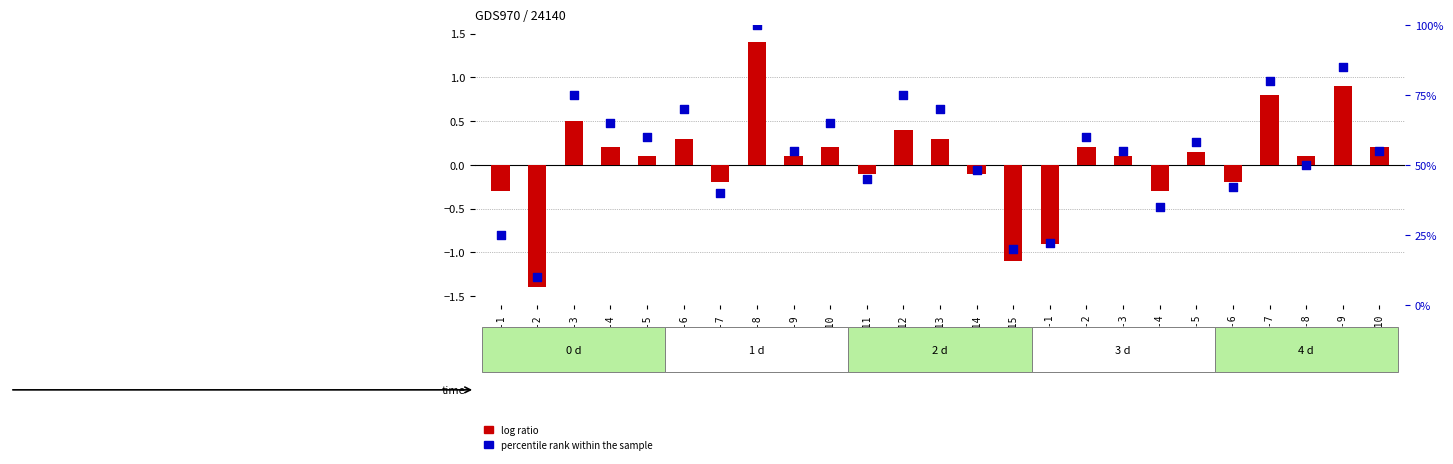

Is the value of log ratio at J-7 greater than the value of percentile rank within the sample at I-10?

No